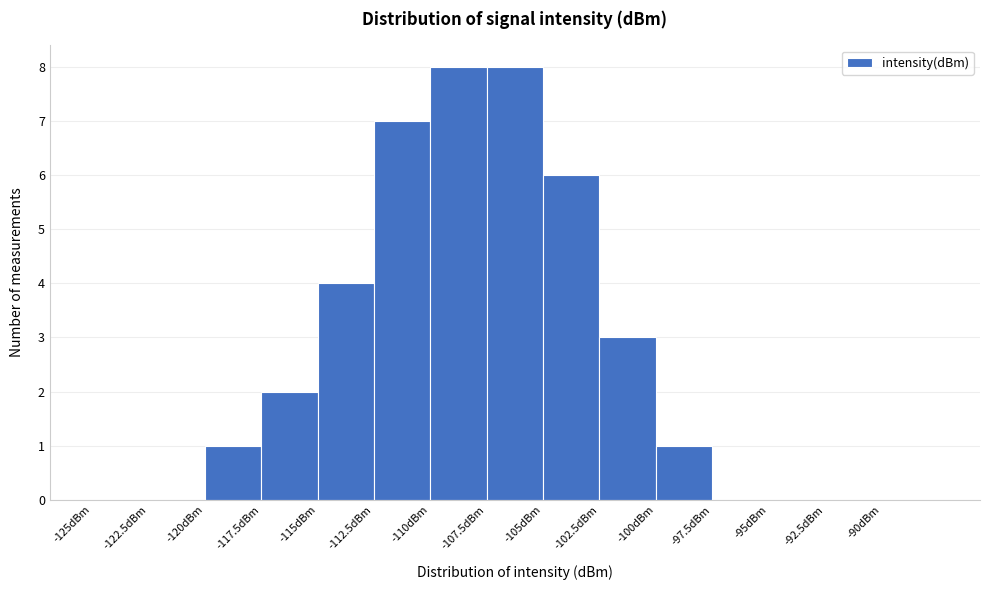

Reading left to right, transcribe this chart: for each bar, give the range it covers on the x-axis and its height. The values are not printed on the chart, so give them approximately, as read against the axis.

-125.0 to -122.5: 0
-122.5 to -120.0: 0
-120.0 to -117.5: 1
-117.5 to -115.0: 2
-115.0 to -112.5: 4
-112.5 to -110.0: 7
-110.0 to -107.5: 8
-107.5 to -105.0: 8
-105.0 to -102.5: 6
-102.5 to -100.0: 3
-100.0 to -97.5: 1
-97.5 to -95.0: 0
-95.0 to -92.5: 0
-92.5 to -90.0: 0
-90.0 to -87.5: 0